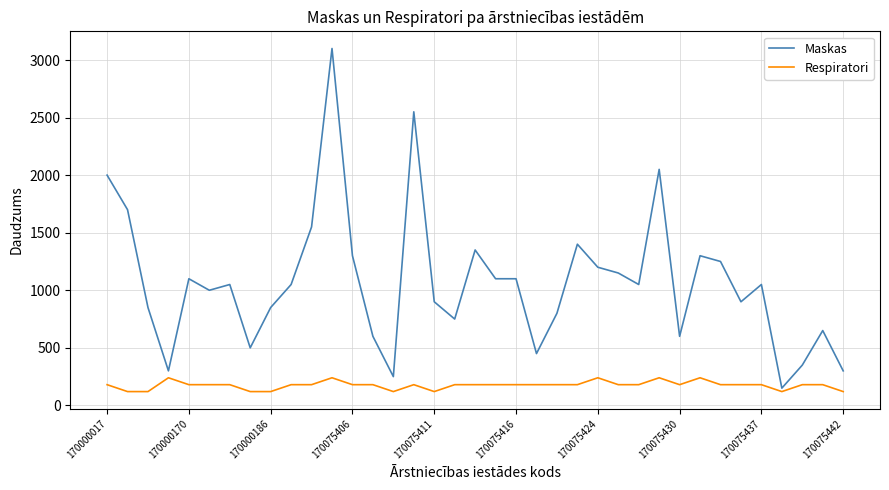

List the series in order of their overall mean, lowest first.

Respiratori, Maskas